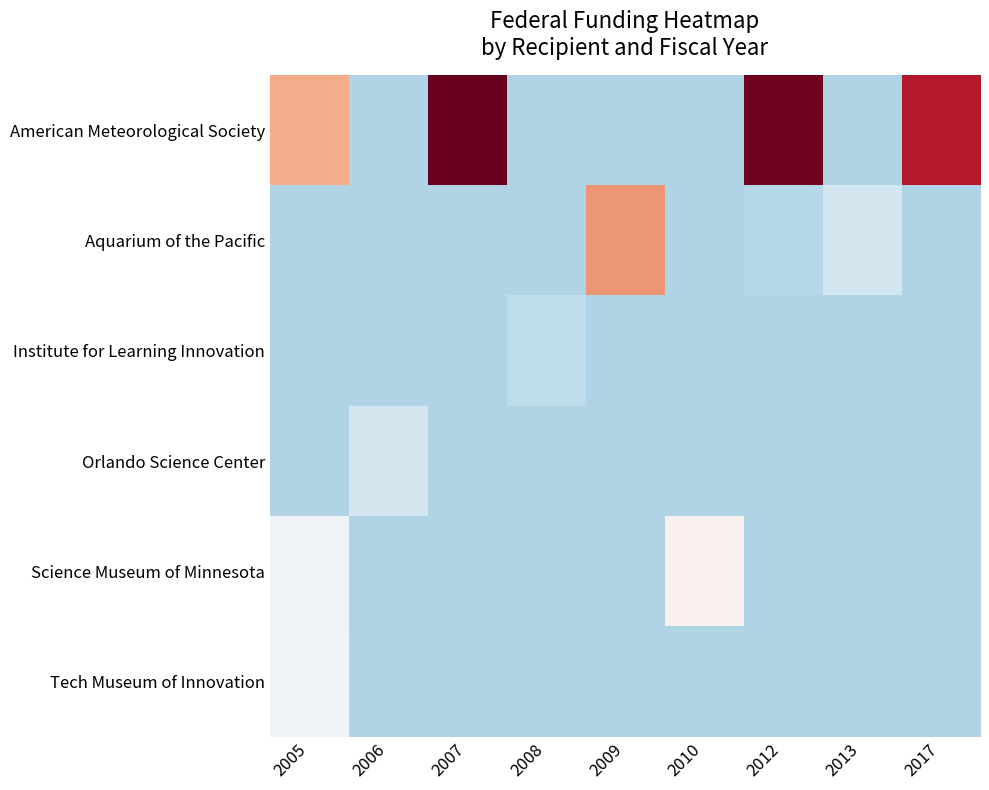

Reading left to right, list all the values displayed in this chart.

American Meteorological Society: 2005=0.4	2006=-0.3	2007=1.7	2008=-0.3	2009=-0.3	2010=-0.3	2012=1.0	2013=-0.3	2017=0.8
Aquarium of the Pacific: 2005=-0.3	2006=-0.3	2007=-0.3	2008=-0.3	2009=0.4	2010=-0.3	2012=-0.3	2013=-0.2	2017=-0.3
Institute for Learning Innovation: 2005=-0.3	2006=-0.3	2007=-0.3	2008=-0.3	2009=-0.3	2010=-0.3	2012=-0.3	2013=-0.3	2017=-0.3
Orlando Science Center: 2005=-0.3	2006=-0.2	2007=-0.3	2008=-0.3	2009=-0.3	2010=-0.3	2012=-0.3	2013=-0.3	2017=-0.3
Science Museum of Minnesota: 2005=-0.0	2006=-0.3	2007=-0.3	2008=-0.3	2009=-0.3	2010=0.0	2012=-0.3	2013=-0.3	2017=-0.3
Tech Museum of Innovation: 2005=-0.0	2006=-0.3	2007=-0.3	2008=-0.3	2009=-0.3	2010=-0.3	2012=-0.3	2013=-0.3	2017=-0.3